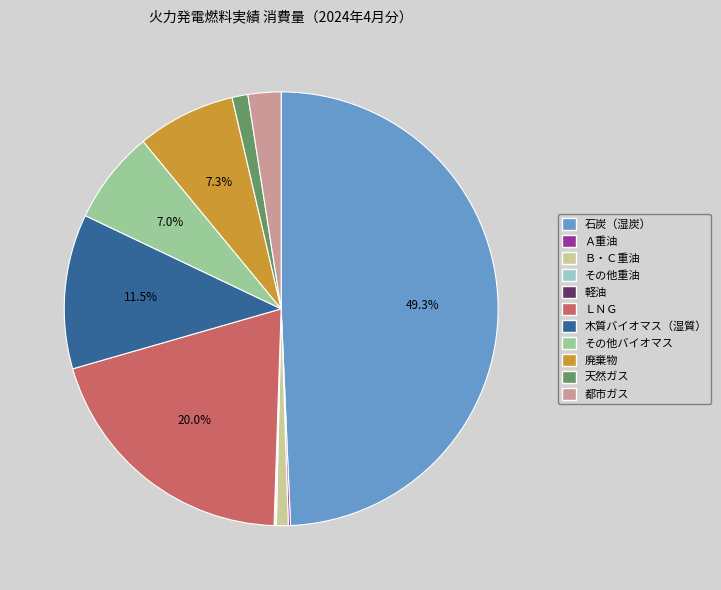

Do Ｂ・Ｃ重油 and 天然ガス together represent more than half of the pie?

No